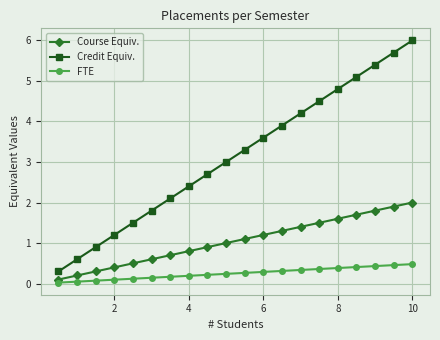

Rank the series by their maximum value, from highest to lowest.

Credit Equiv., Course Equiv., FTE